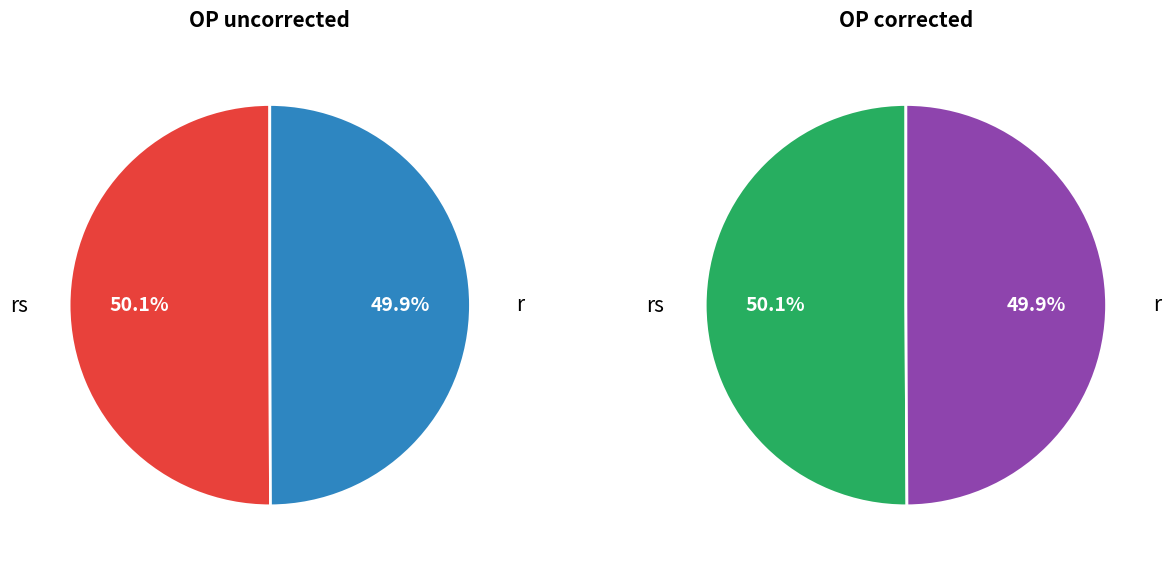

At r, list the series in order from largest to smallest.

OP corrected, OP uncorrected